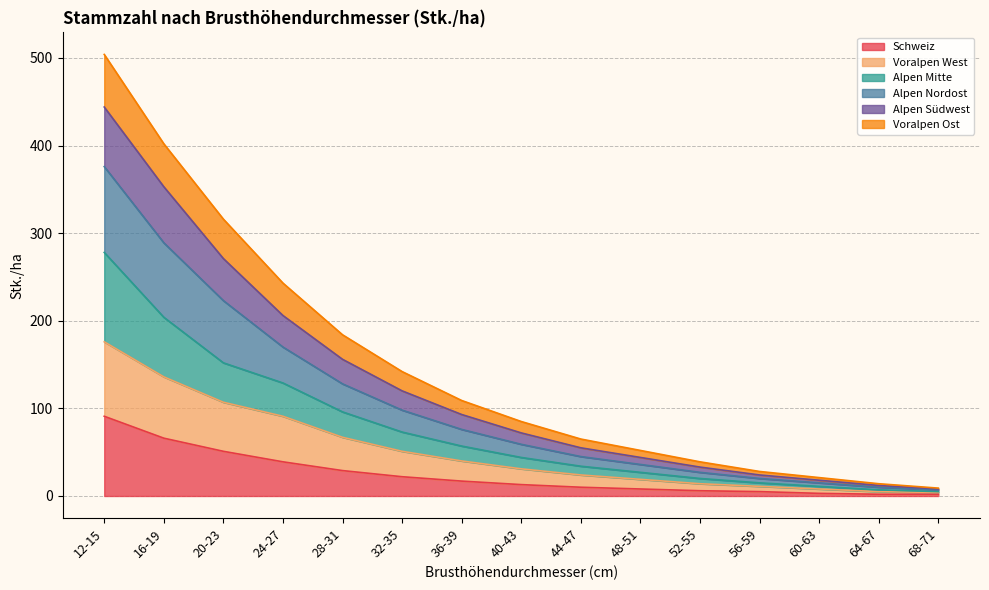

Count the number of data series in this chart.

6